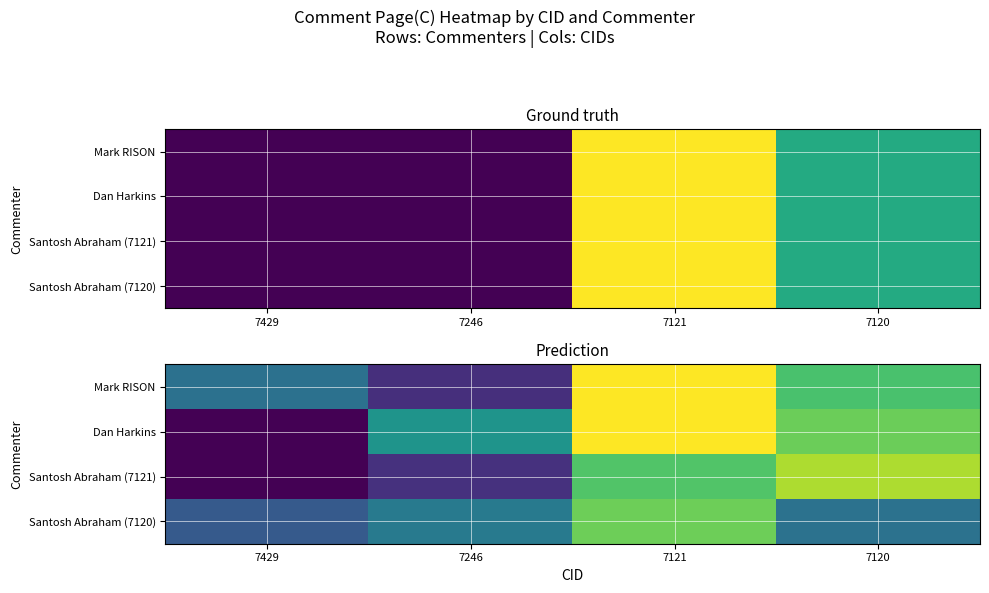

What is the minimum value shown in the chart?

48.0